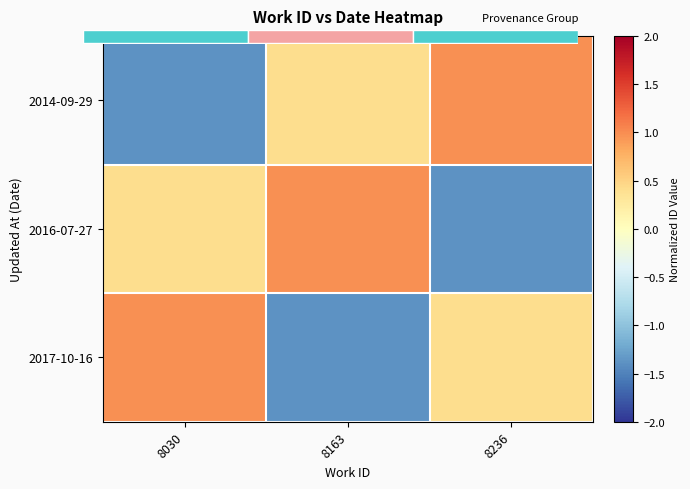

How many positive values does the 2014-09-29 series have?

2